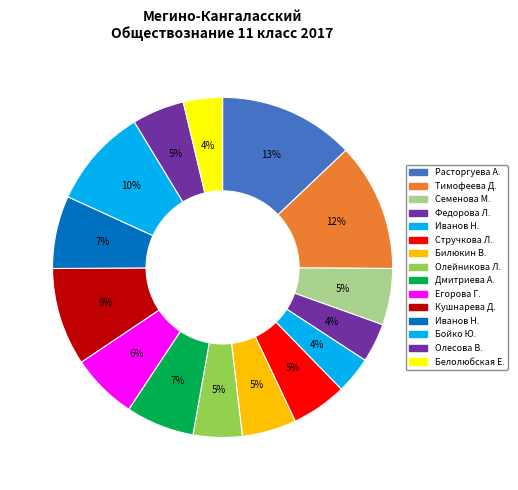

True or false: Бойко Юлия Андреевна accounts for 10% of the total.

True